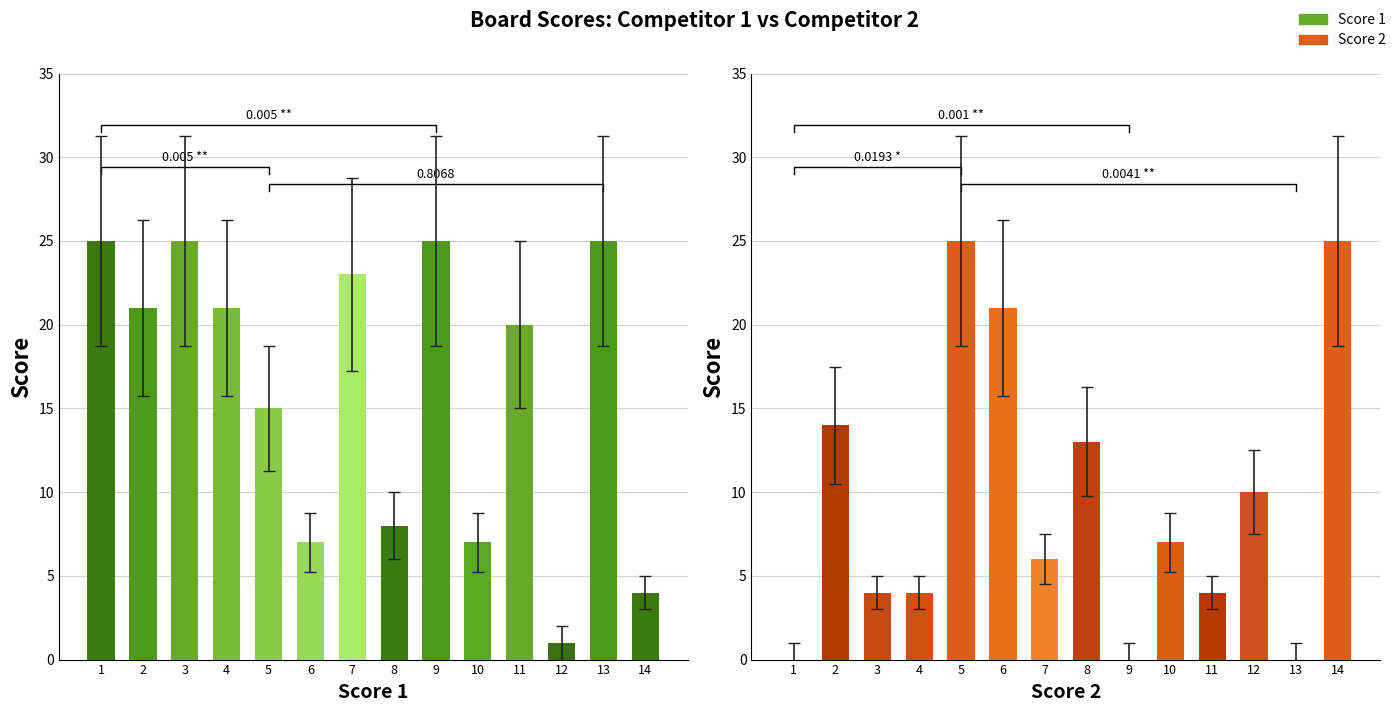

What is the total value across all series at 8?

21